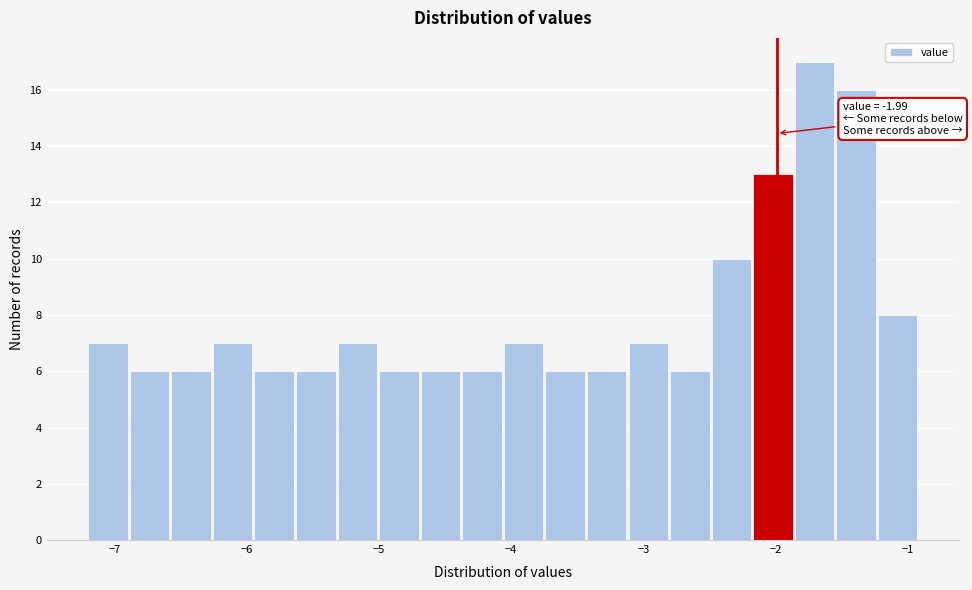

Read against the x-axis, roughly where is the centre of the tallest bar?

-1.7